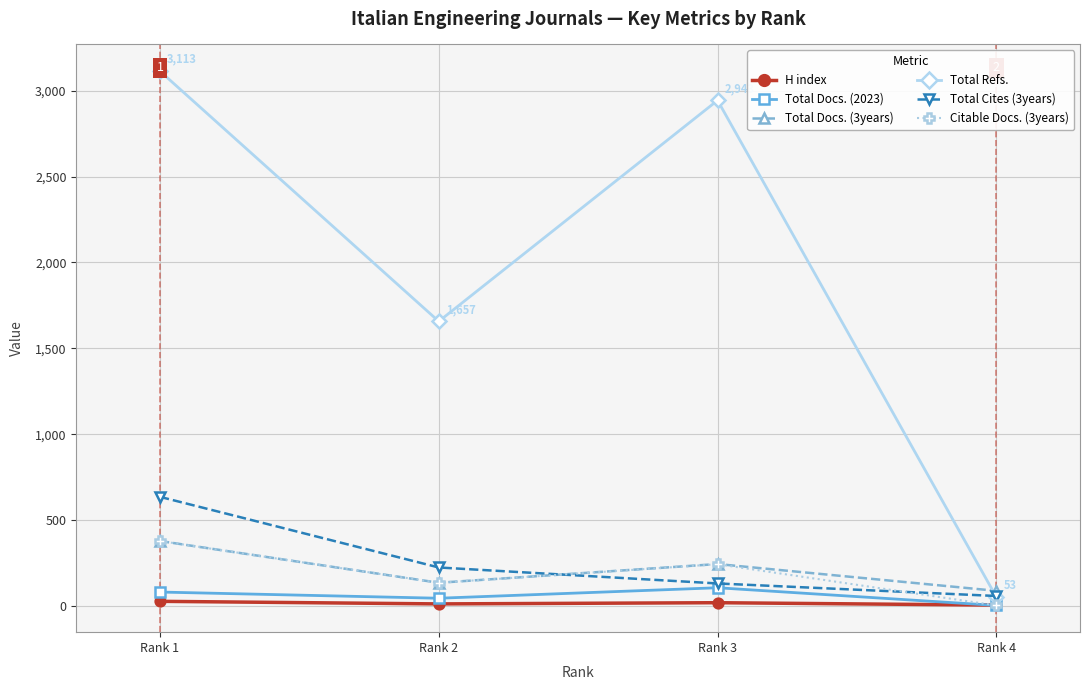

Which category has the highest value in the Citable Docs. (3years) series?

Rank 1